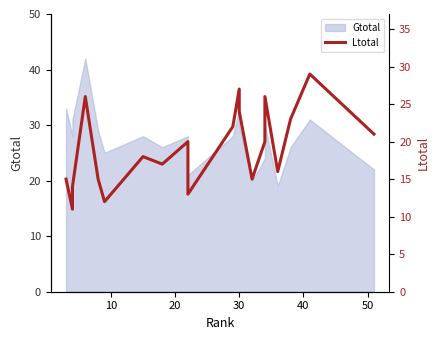

The chart shows a value of 34 at 30. True or false?

False